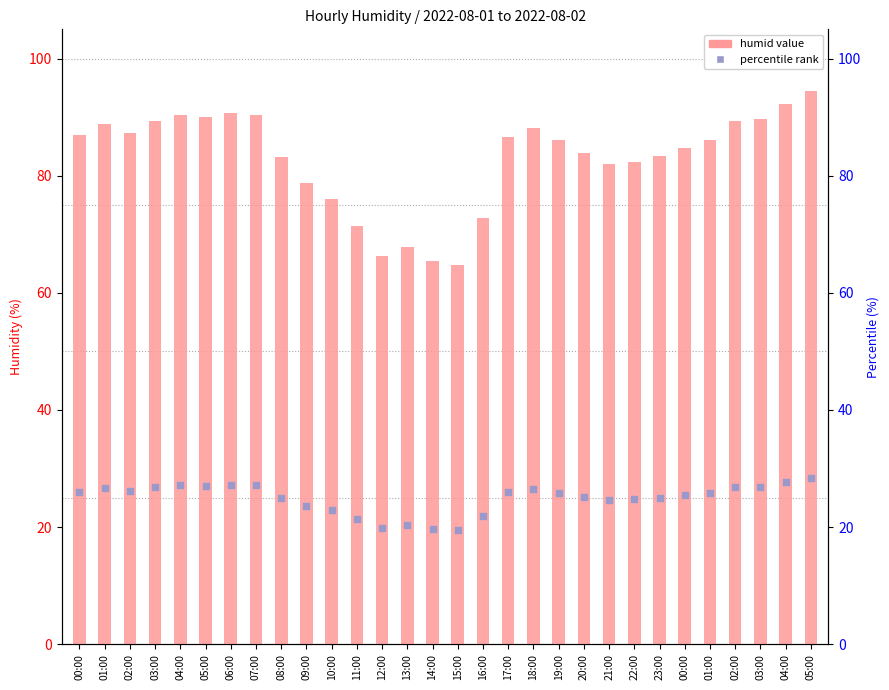

Which series reaches the maximum Y coordinate?

humid